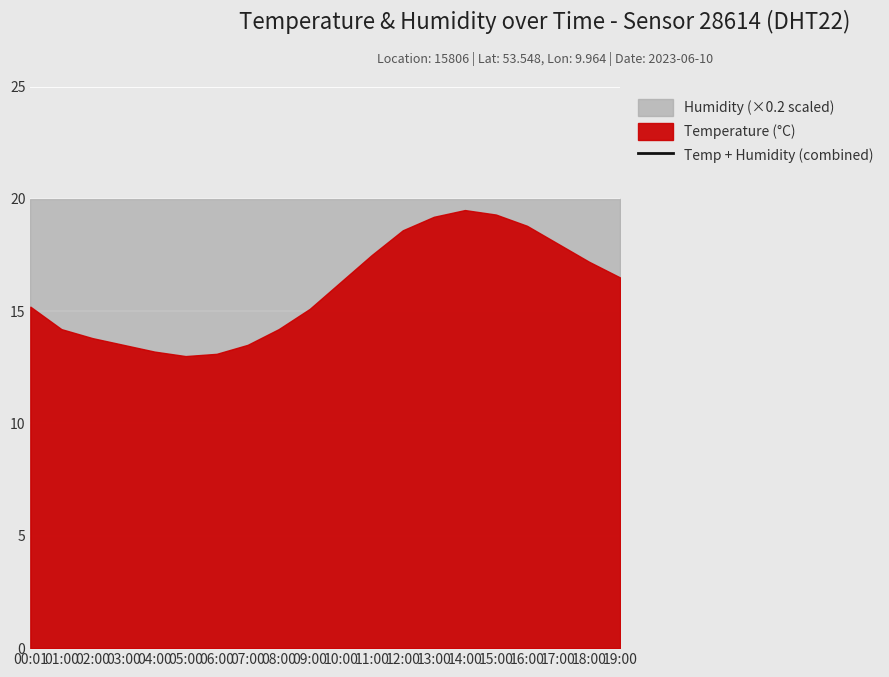

List the labels in order of value, largest first.

14:00, 15:00, 13:00, 16:00, 12:00, 17:00, 11:00, 18:00, 19:00, 10:00, 00:01, 09:00, 01:00, 08:00, 02:00, 03:00, 07:00, 04:00, 06:00, 05:00